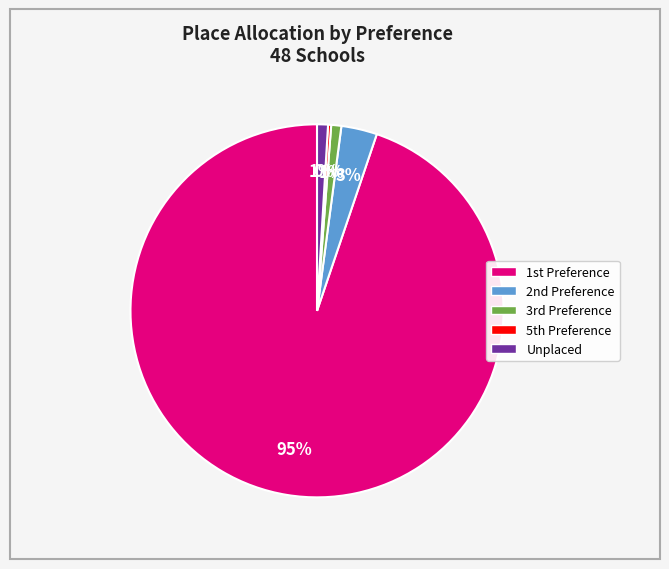

What percentage is the Unplaced slice, to the nearest percent?

1%